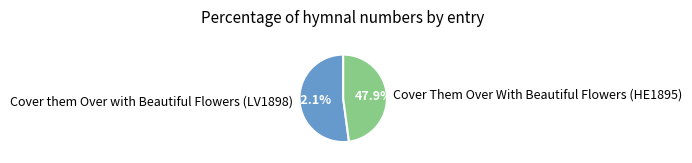

How many segments does this pie chart have?

2